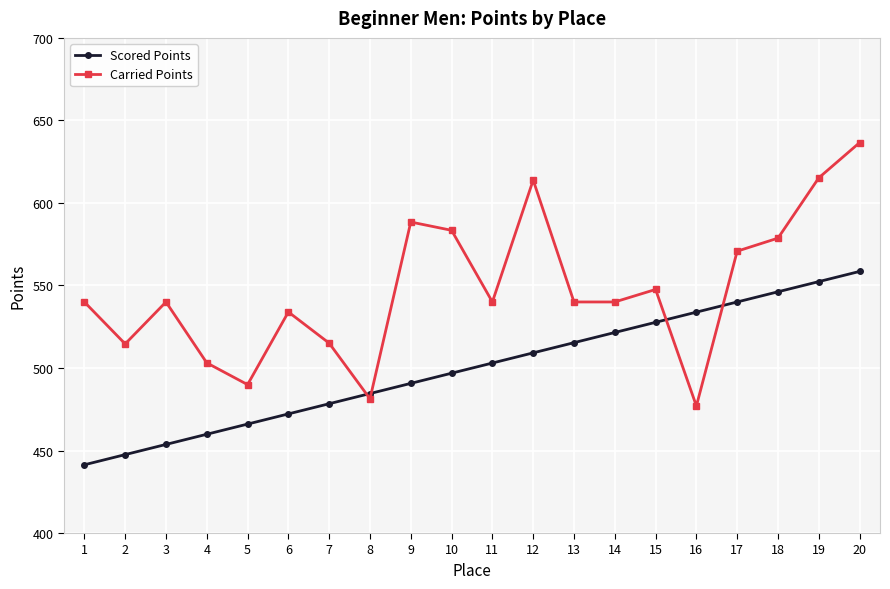

Between 6 and 10, which series saw the biggest shift?

Carried Points